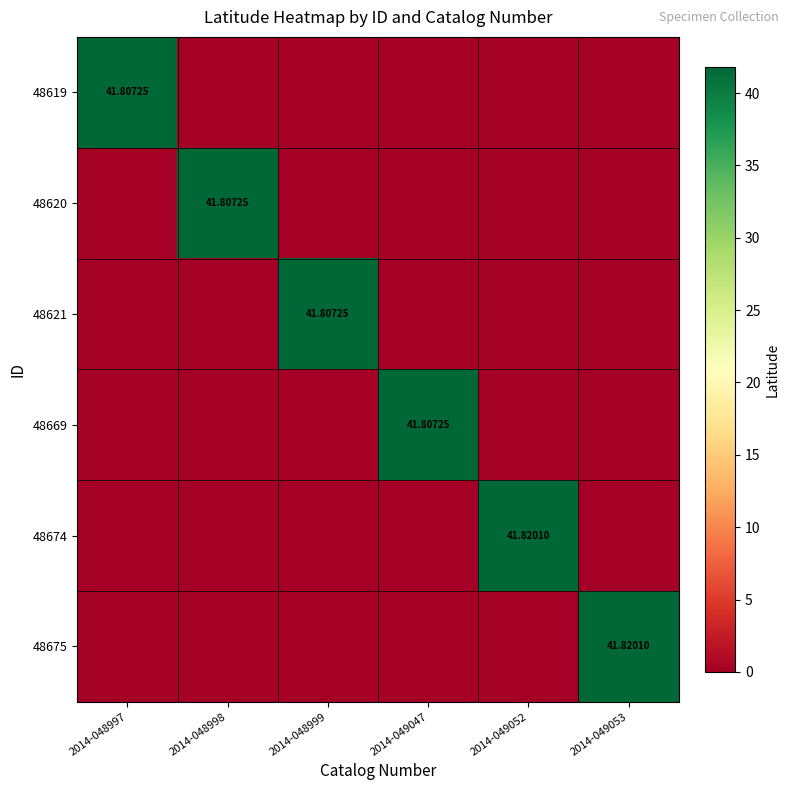

Is the value of 48669 at 2014-048997 greater than the value of 48675 at 2014-048999?

No